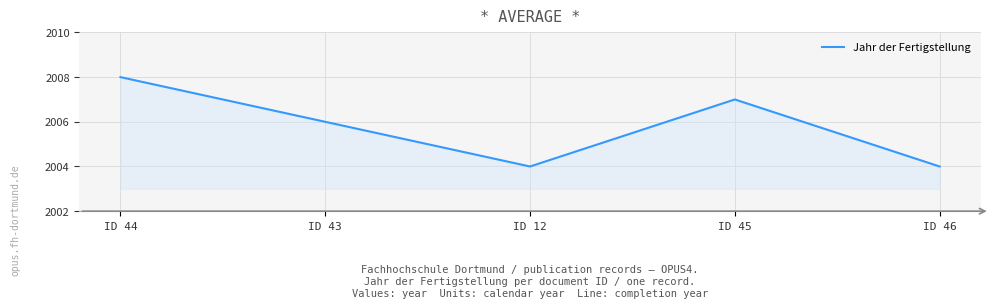

Where does the data first go above 2006?

ID 44